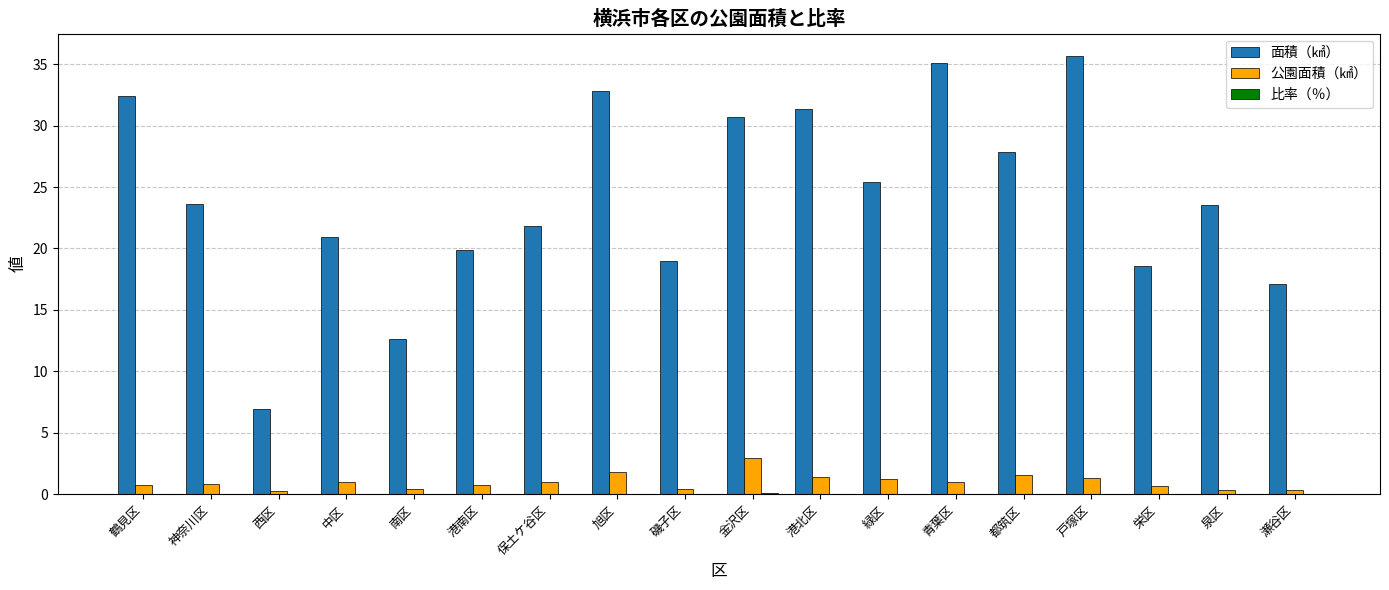

Which series changed the most between 西区 and 磯子区?

面積（㎢）